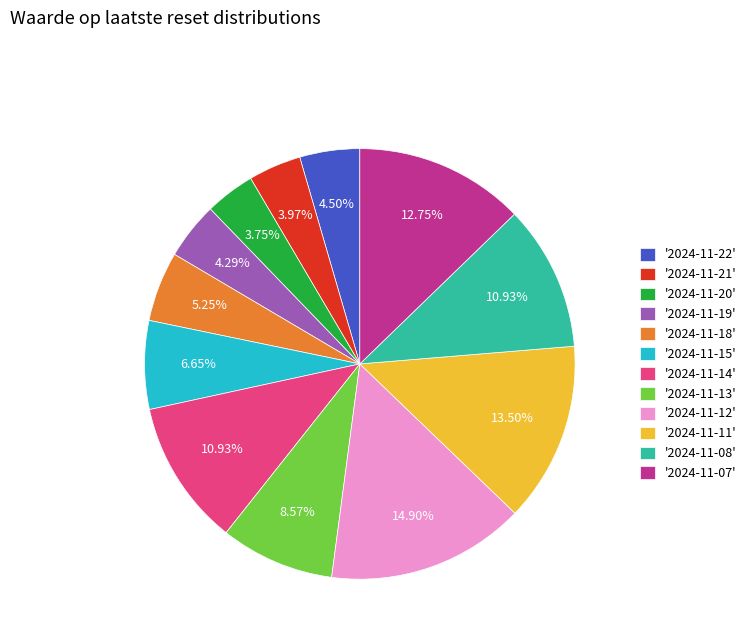

How many segments does this pie chart have?

12